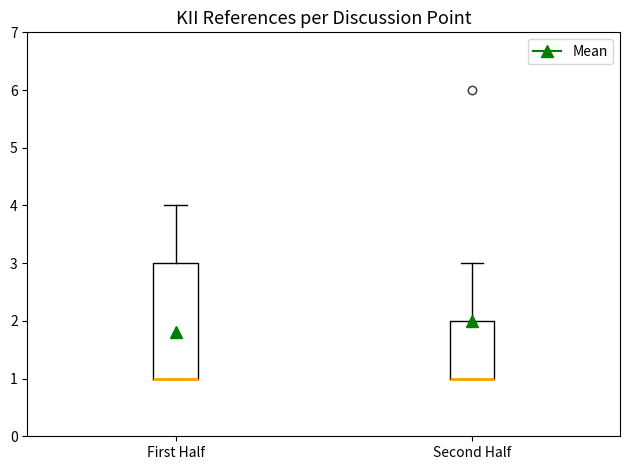

Which box is the tallest, from its lower edge to its upper edge?

First Half